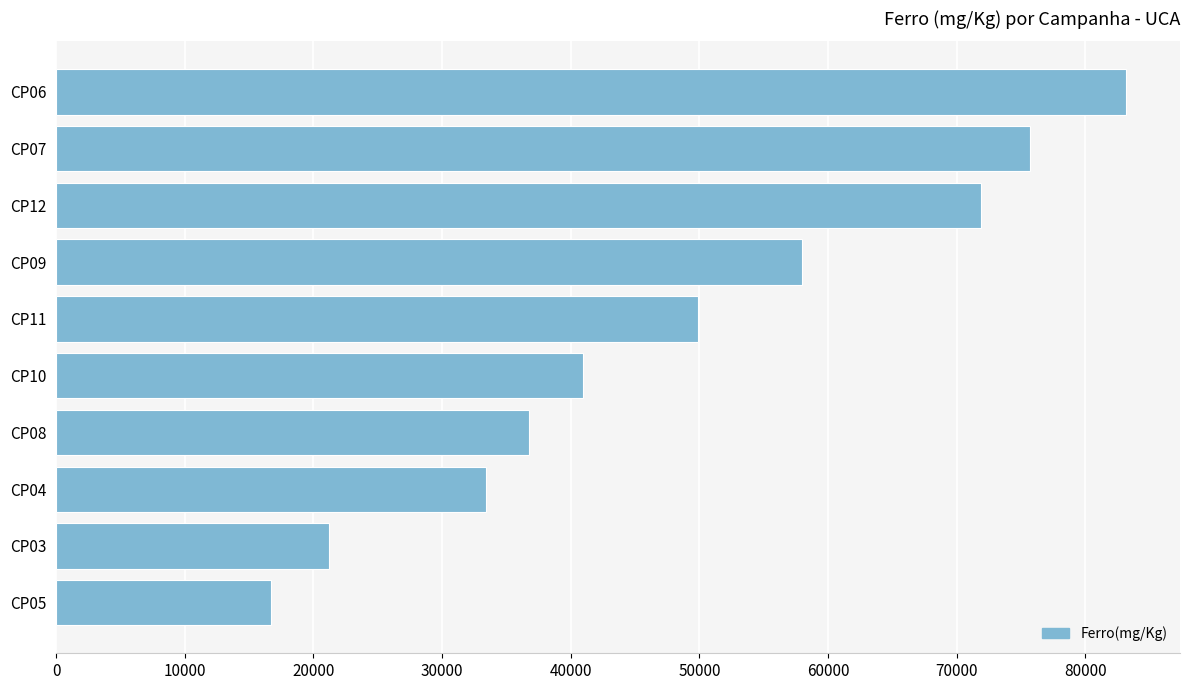

What is the sum of the values at CP11 and CP07?

125599.0